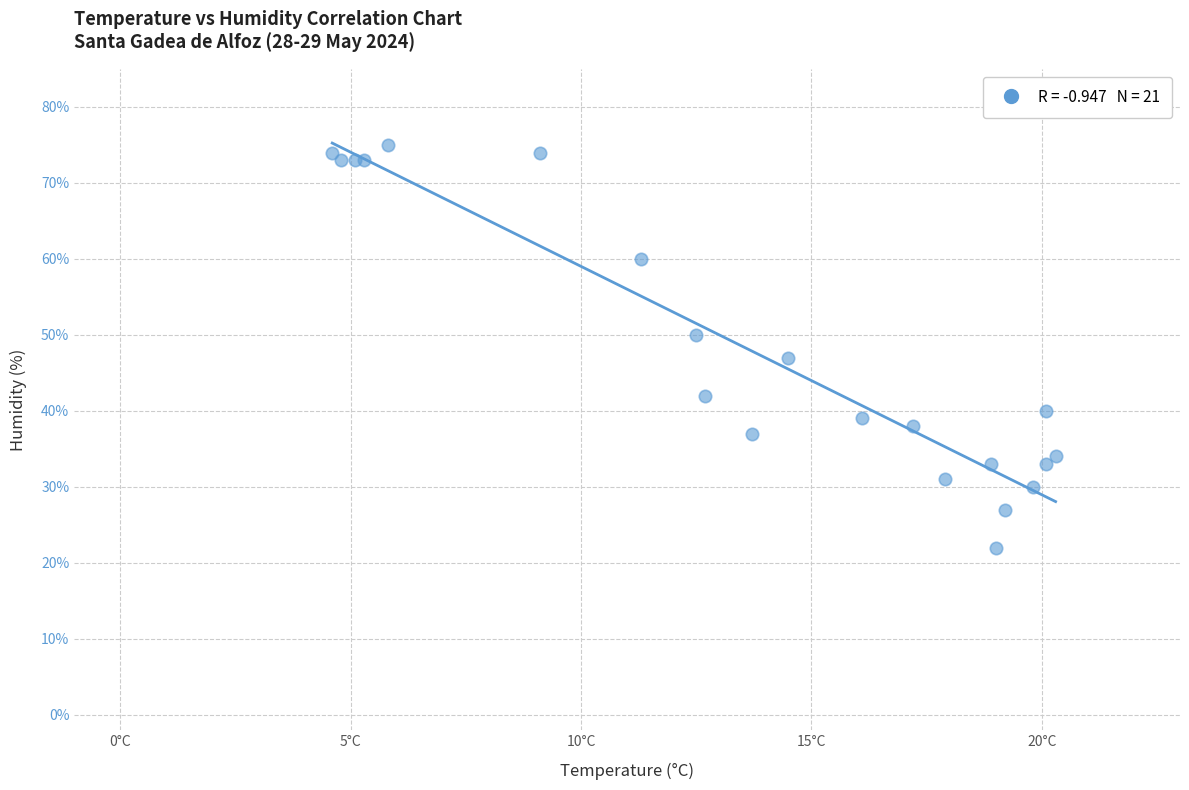

What Y value in the scatter plot is closest to 48?

47